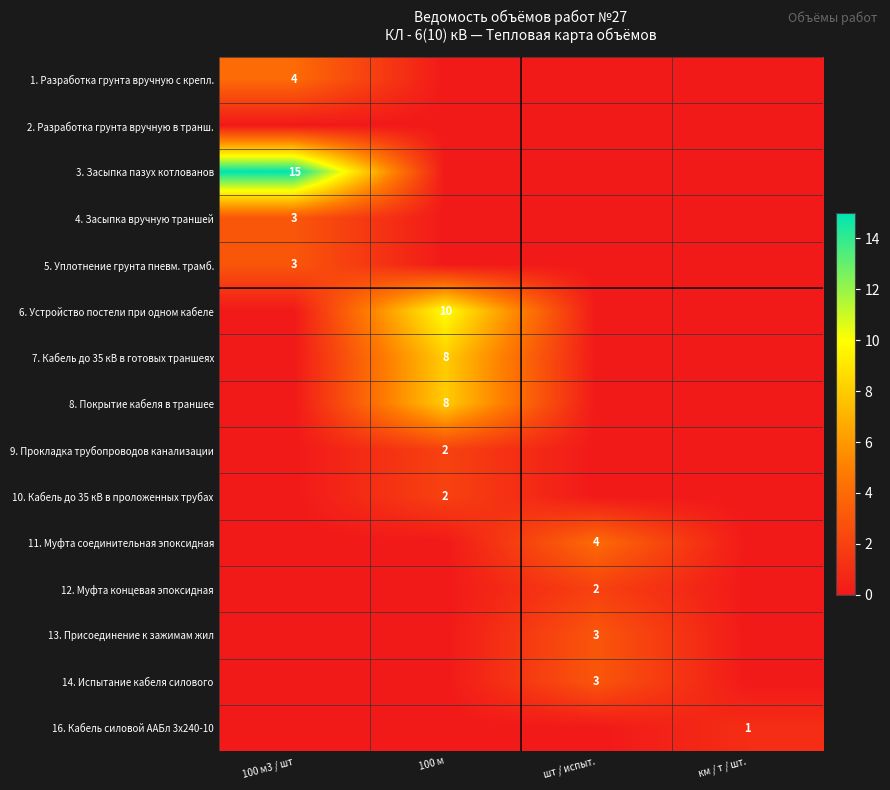

Which has a higher value, 100 м3 / шт or 100 м?

100 м3 / шт